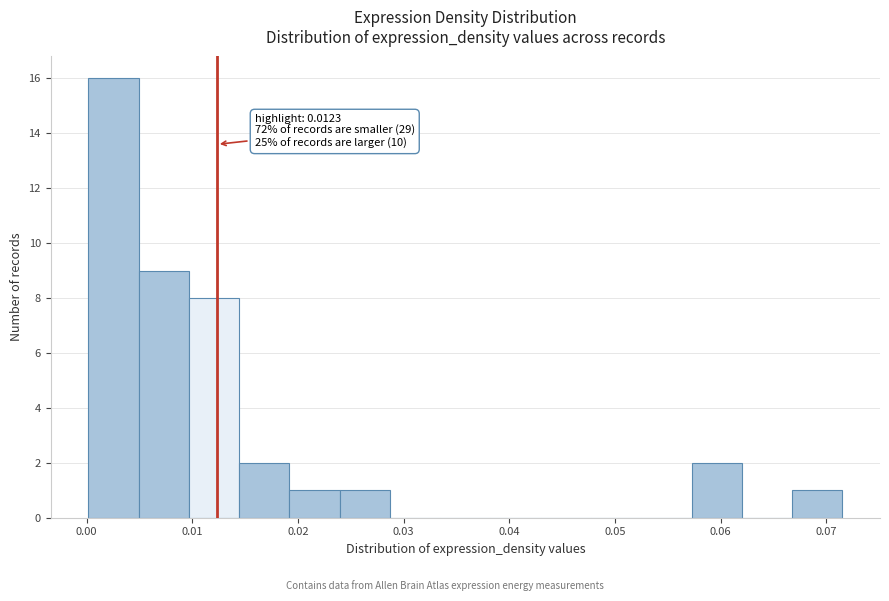

Over which range of the x-axis is the bar tallest?

0.000 to 0.005